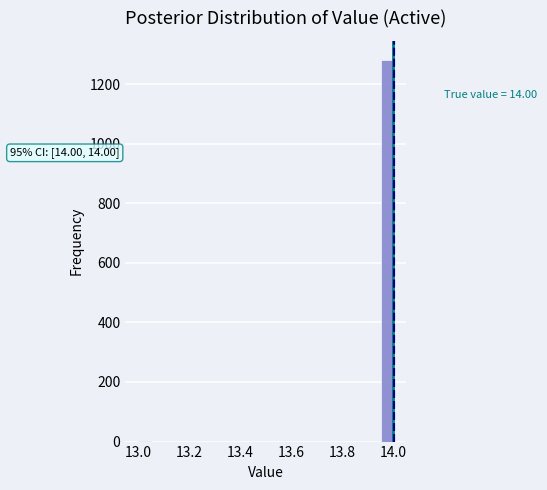

Around what value on the x-axis is the tallest bar? Give the approximate position of its centre, as read against the axis.

13.98